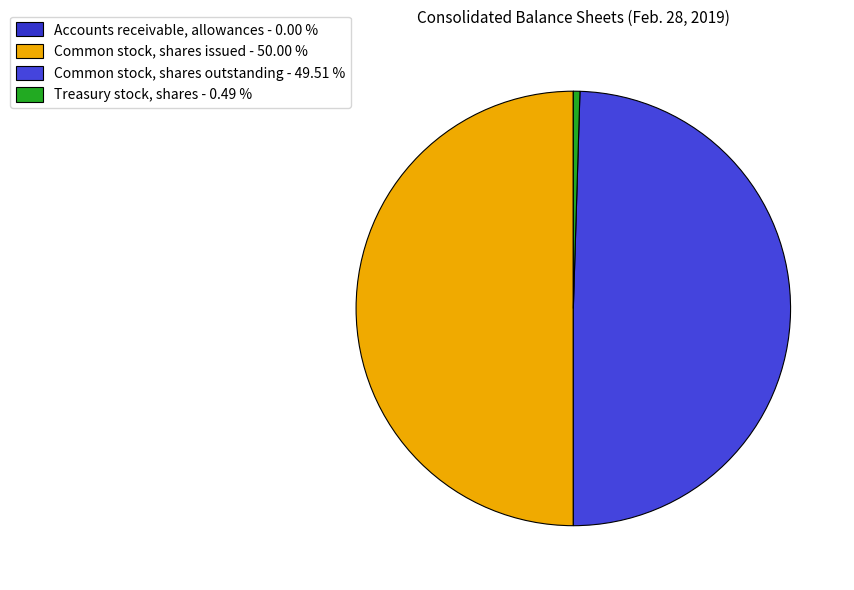

To the nearest percent, what is the combined percentage of Common stock, shares outstanding and Treasury stock, shares?

50%